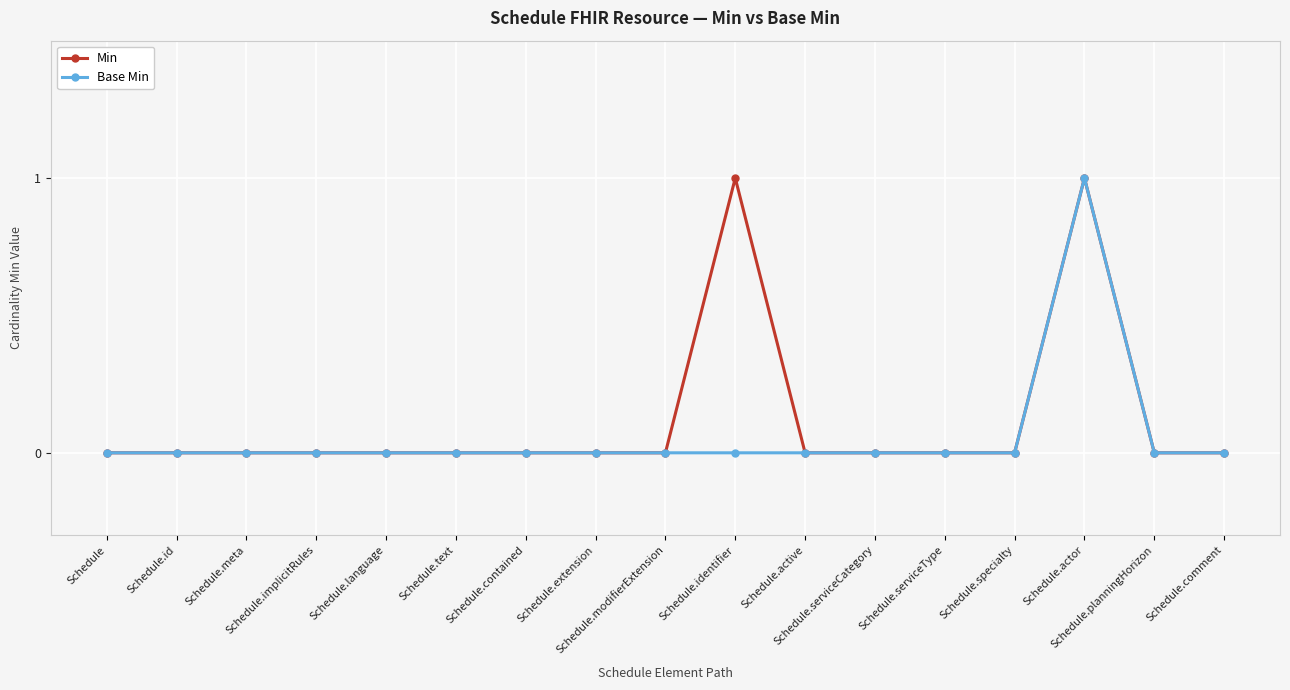

The Min series shows 0 at Schedule.serviceCategory. True or false?

True